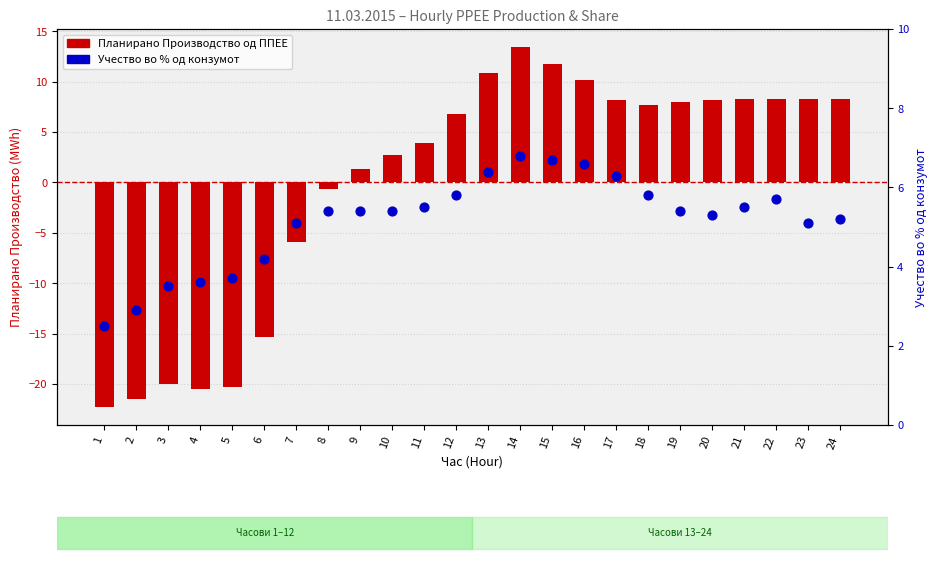

Which series has the largest total across all categories?

Учество во % од конзумот